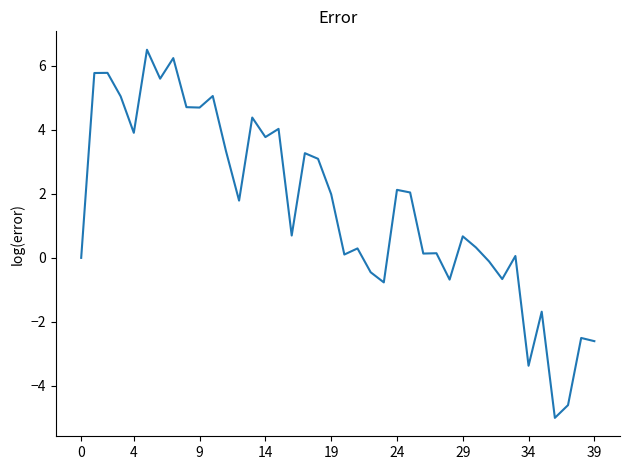

How many distinct data groups are displayed?

1